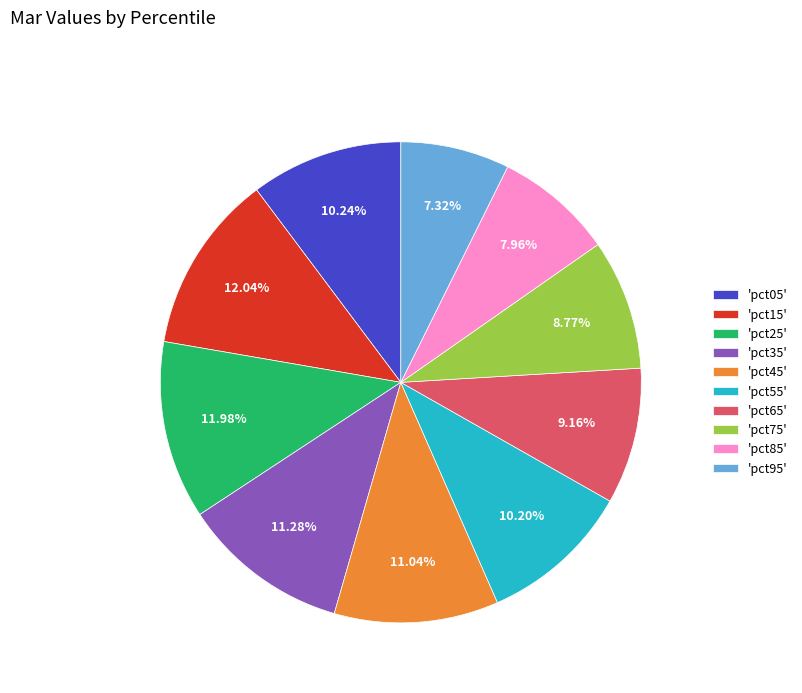

Between 'pct25' and 'pct35', which is larger?

'pct25'